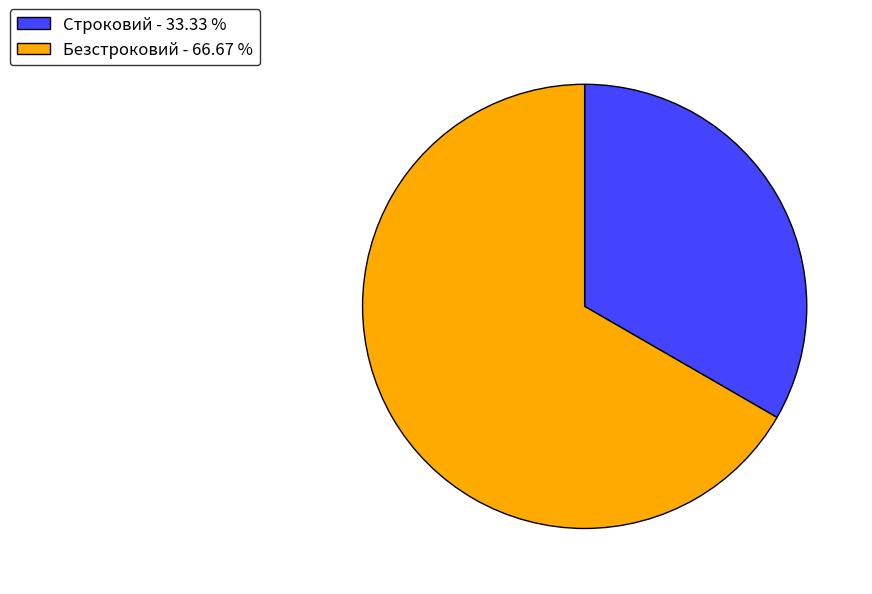

Approximately how many times larger is the value at Строковий compared to Безстроковий?

0.5